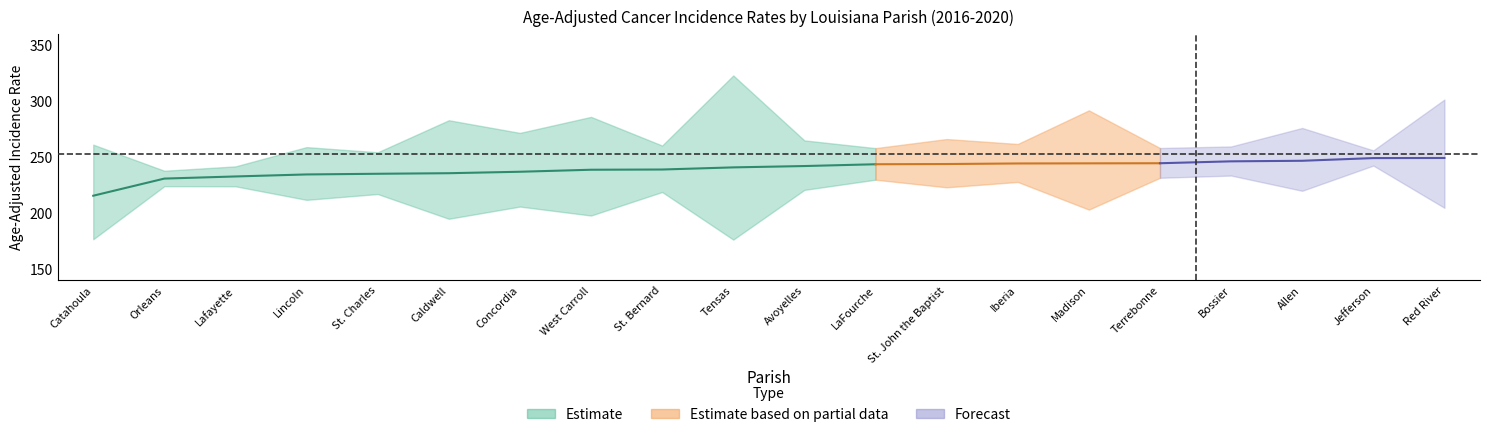

Which category has the highest value in the Rate series?

Red River